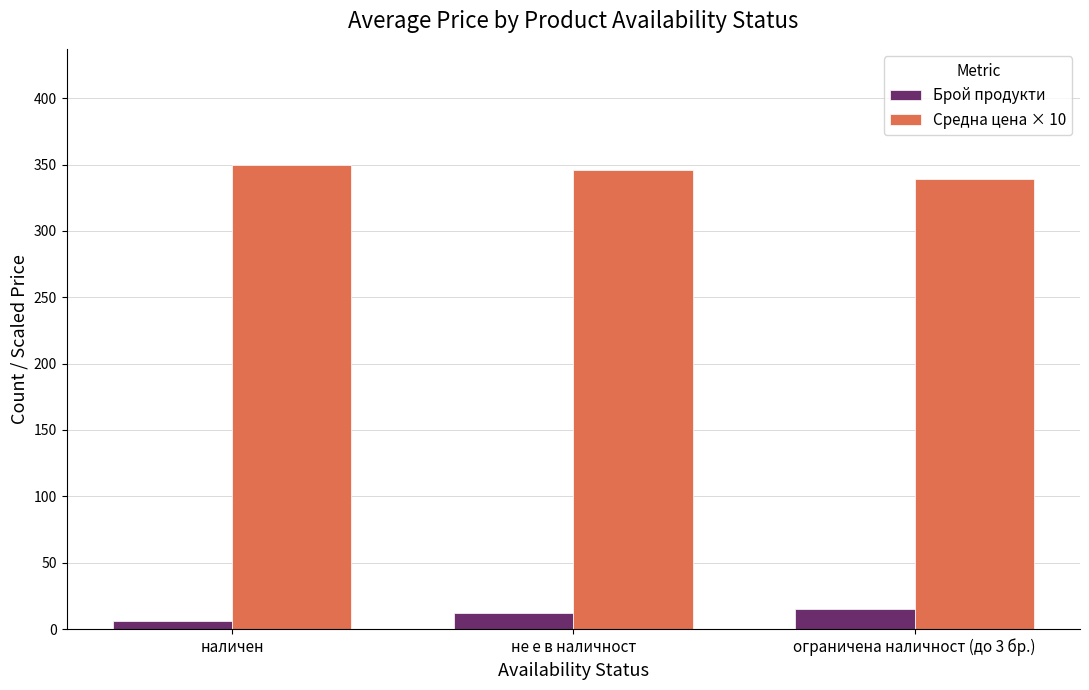

List the series in order of their peak value, highest first.

Средна цена × 10, Брой продукти